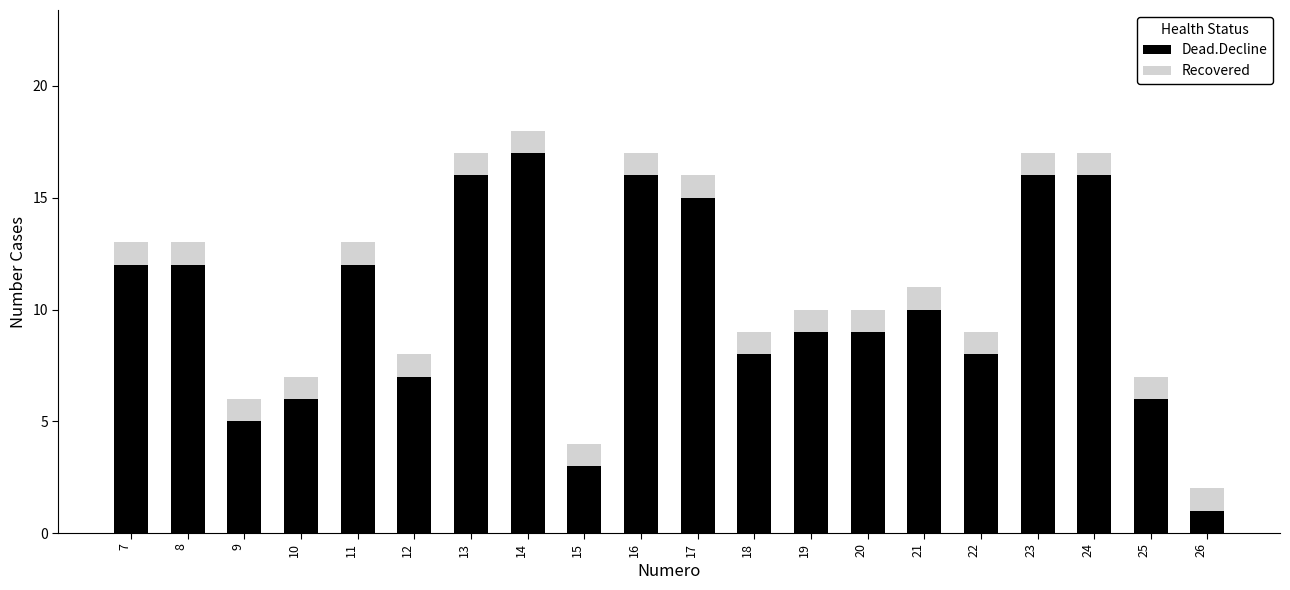

True or false: Dead.Decline has a value of 6 at 10.

True